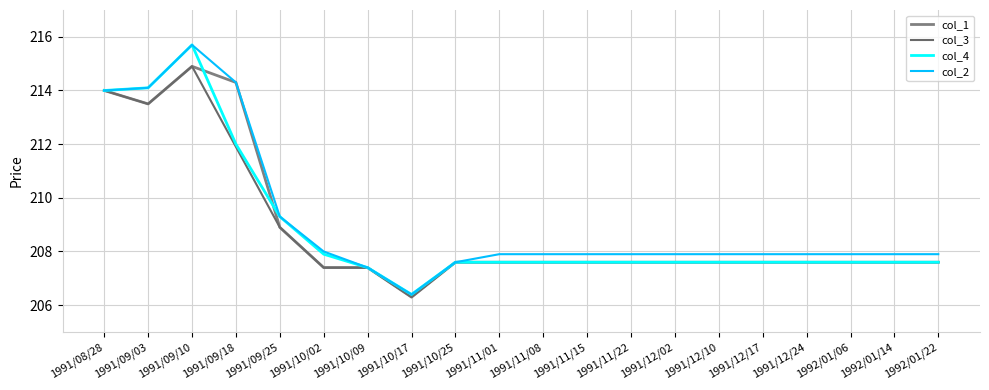

Does the chart have visible grid lines?

Yes